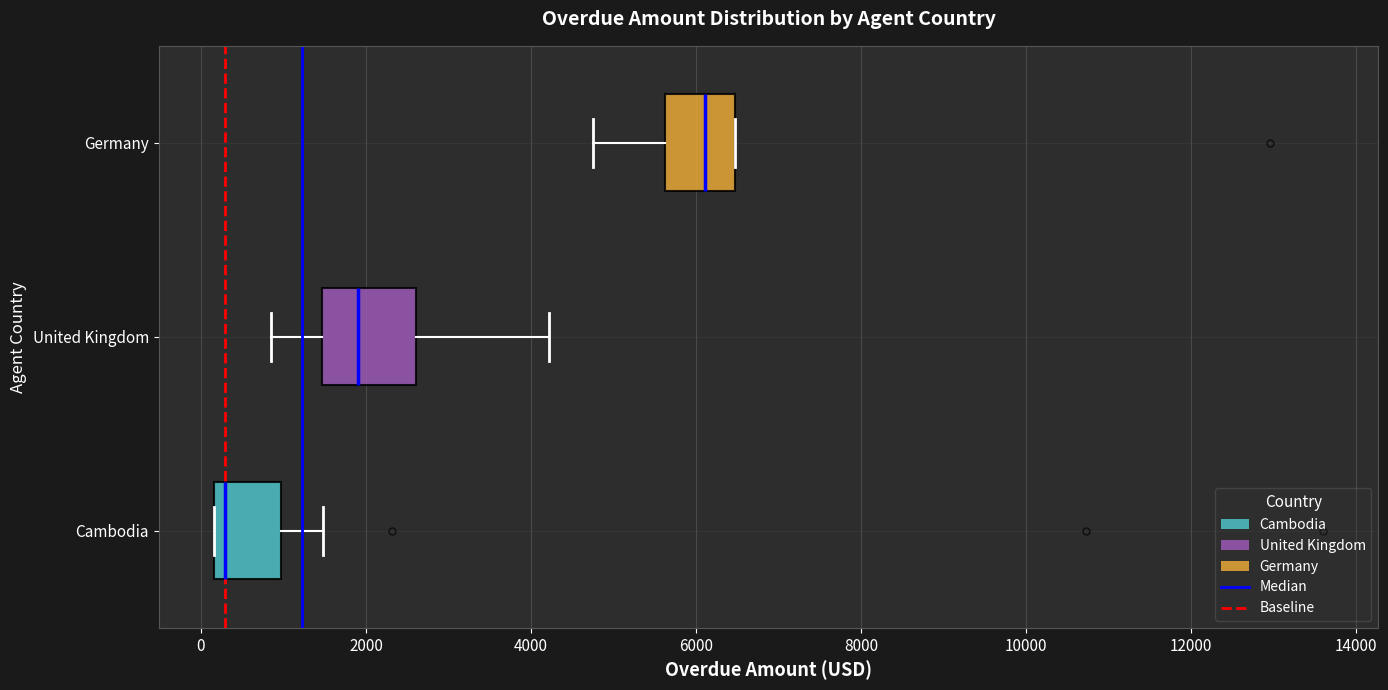

Which box's median line is the furthest to the left?

Cambodia